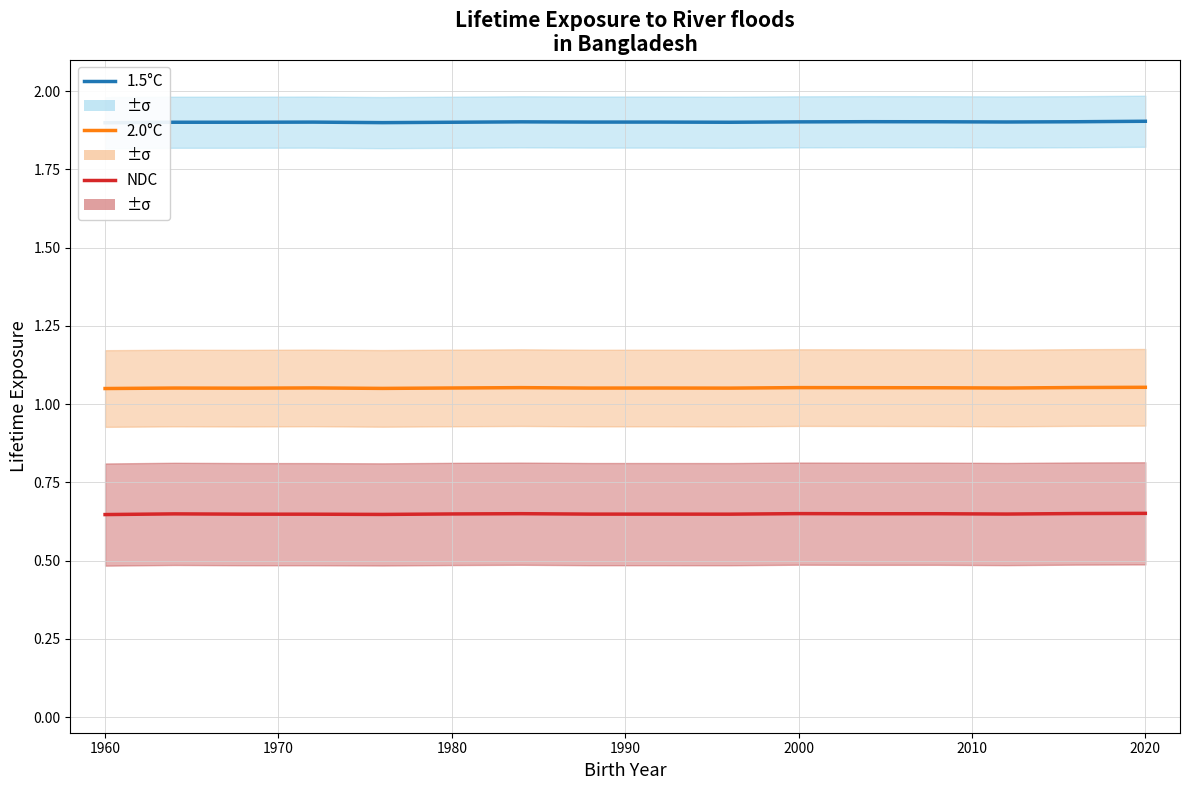

List the series in order of their peak value, highest first.

1.5°C, 2.0°C, NDC